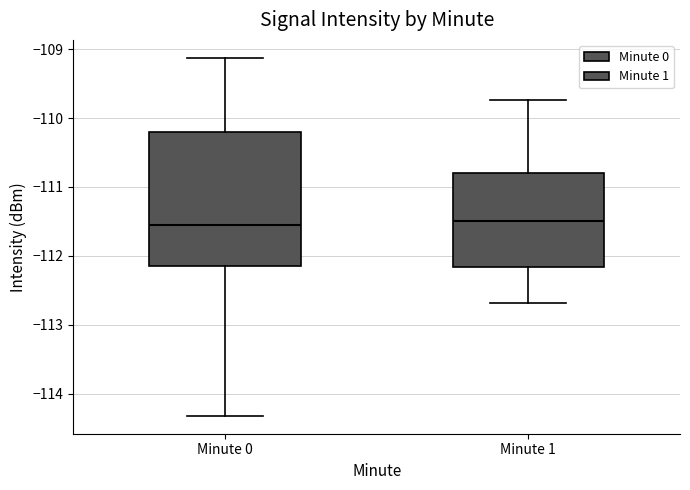

Comparing the boxes themselves (not the whiskers), which one is the tallest?

Minute 0